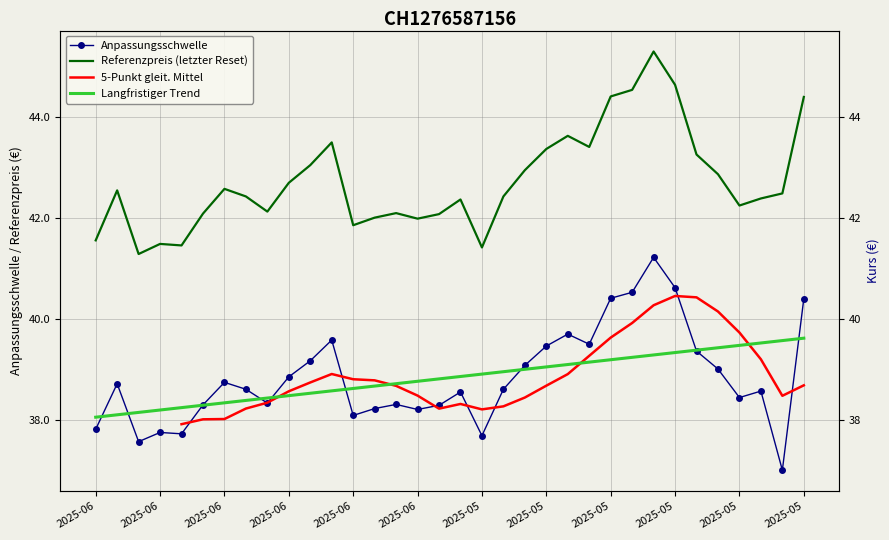

Reading left to right, list all the values displayed in this chart.

Anpassungsschwelle: 37.8	38.7	37.6	37.7	37.7	38.3	38.7	38.6	38.3	38.8	39.2	39.6	38.1	38.2	38.3	38.2	38.3	38.5	37.7	38.6	39.1	39.5	39.7	39.5	40.4	40.5	41.2	40.6	39.4	39.0	38.4	38.6	37.0	40.4
Referenzpreis: 41.5	42.5	41.3	41.5	41.5	42.1	42.6	42.4	42.1	42.7	43.0	43.5	41.9	42.0	42.1	42.0	42.1	42.4	41.4	42.4	42.9	43.4	43.6	43.4	44.4	44.5	45.3	44.6	43.2	42.9	42.2	42.4	42.5	44.4